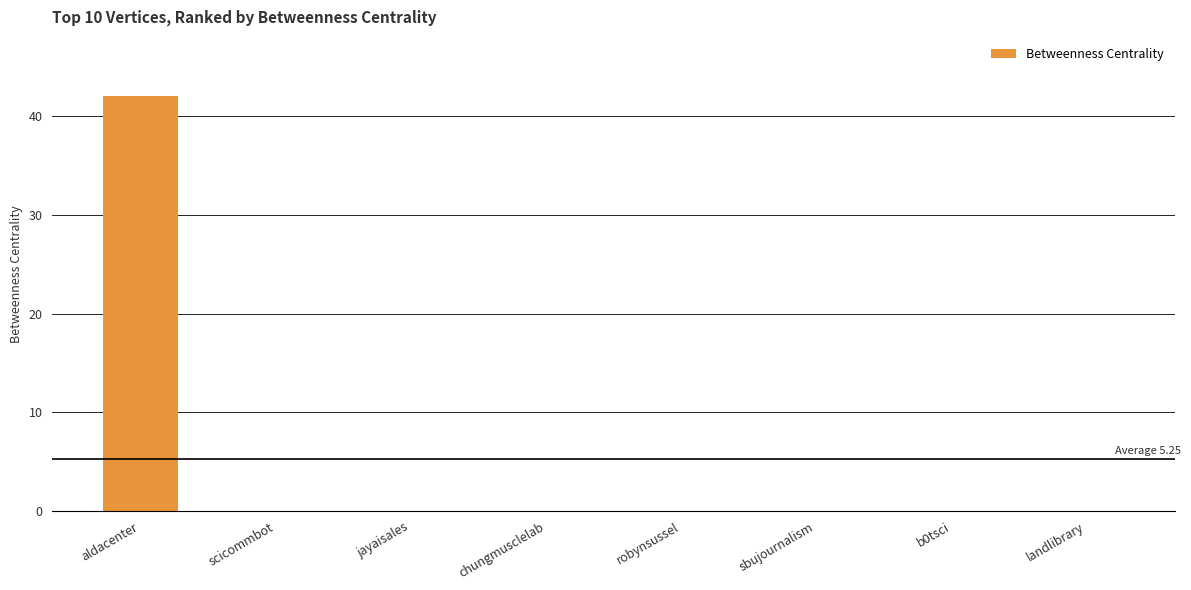

Does the chart contain stacked bars?

No